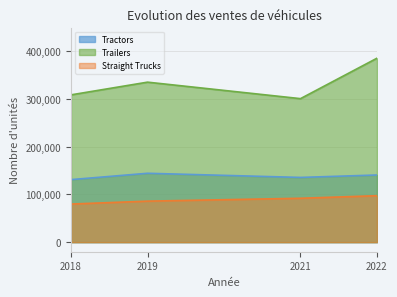

True or false: Tractors and Trailers cross at least once.

False